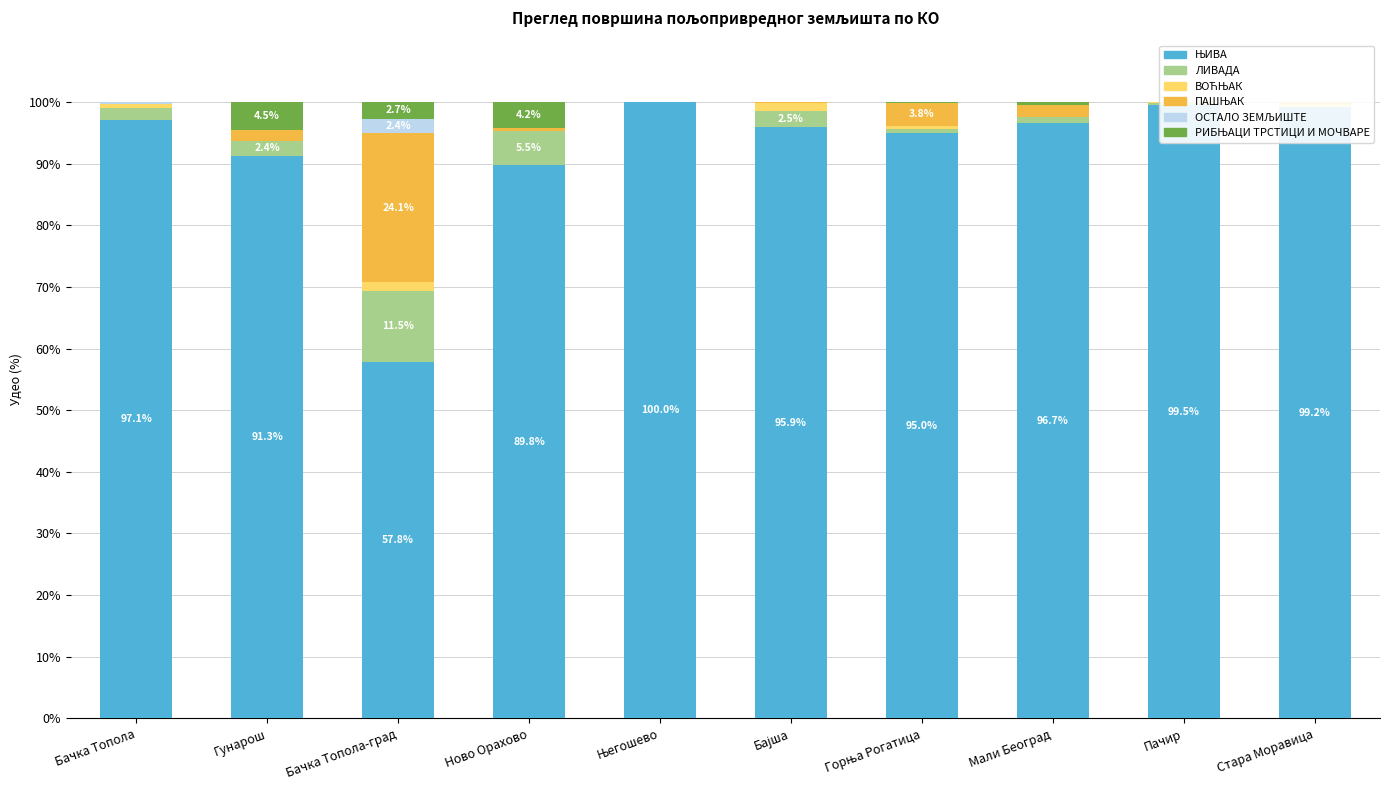

What is the spread (max minus min) of values at Стара Моравица?

99.2